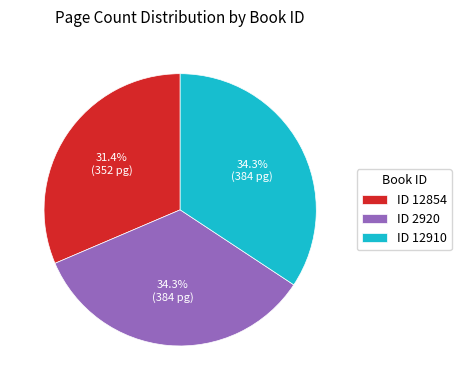

Combined, do ID 12854 and ID 2920 account for over 50%?

Yes